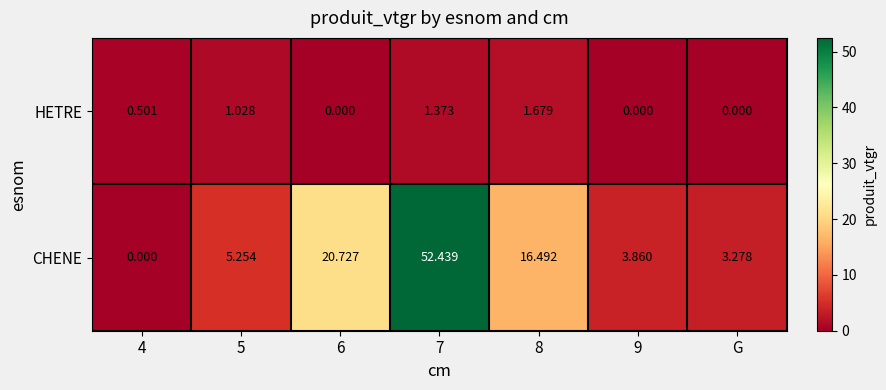

Between 6 and G, which series saw the biggest shift?

CHENE